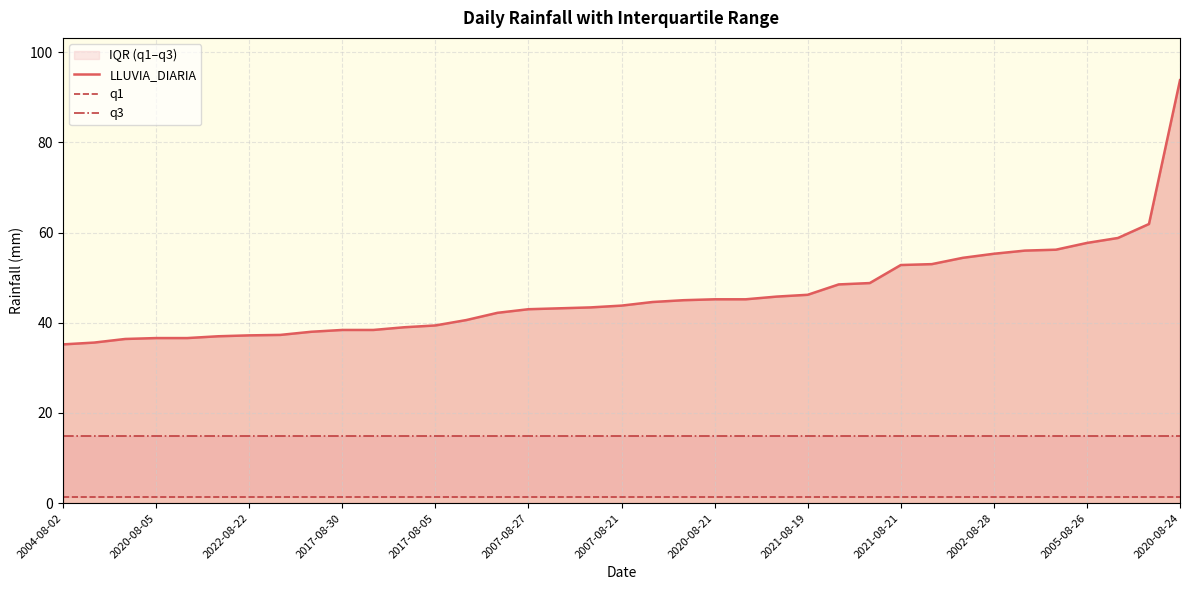

Reading left to right, extract all data points from this chart.

LLUVIA_DIARIA: 35.2	35.6	36.4	36.6	36.6	37.0	37.2	37.3	38.0	38.4	38.4	39.0	39.4	40.6	42.2	43.0	43.2	43.4	43.8	44.6	45.0	45.2	45.2	45.8	46.2	48.5	48.8	52.8	53.0	54.4	55.3	56.0	56.2	57.7	58.8	61.9	93.8
q1: 1.3	1.3	1.3	1.3	1.3	1.3	1.3	1.3	1.3	1.3	1.3	1.3	1.3	1.3	1.3	1.3	1.3	1.3	1.3	1.3	1.3	1.3	1.3	1.3	1.3	1.3	1.3	1.3	1.3	1.3	1.3	1.3	1.3	1.3	1.3	1.3	1.3
q3: 14.8	14.8	14.8	14.8	14.8	14.8	14.8	14.8	14.8	14.8	14.8	14.8	14.8	14.8	14.8	14.8	14.8	14.8	14.8	14.8	14.8	14.8	14.8	14.8	14.8	14.8	14.8	14.8	14.8	14.8	14.8	14.8	14.8	14.8	14.8	14.8	14.8